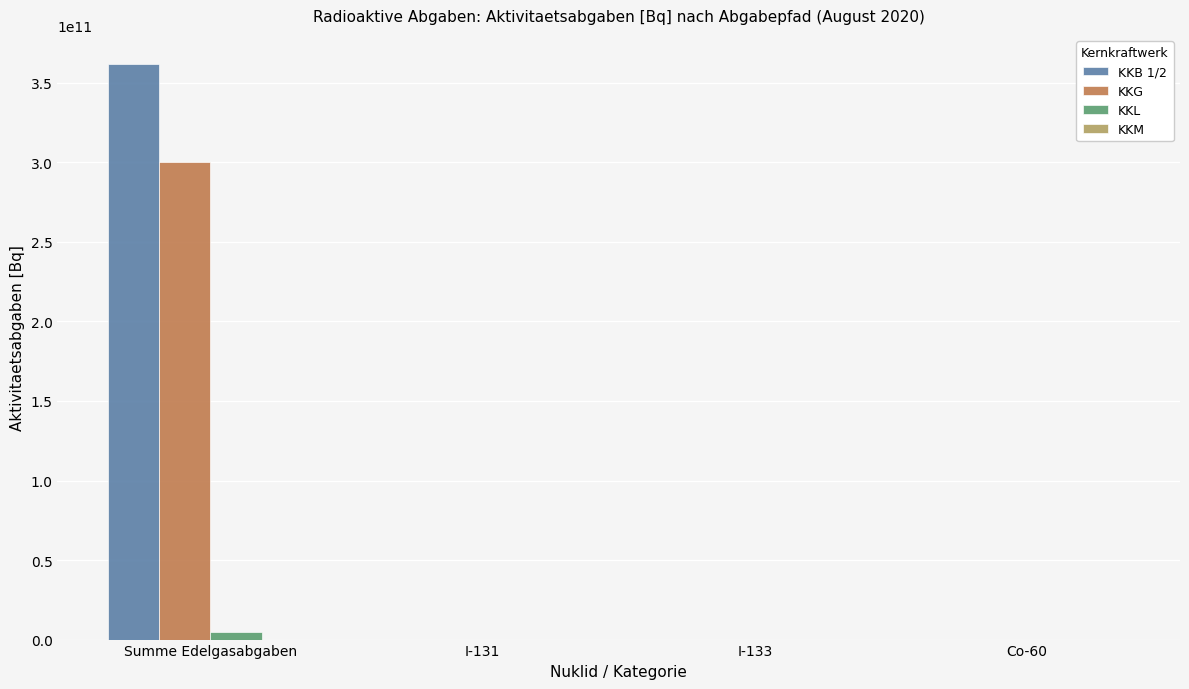

Which category has the highest value across all series?

Summe Edelgasabgaben